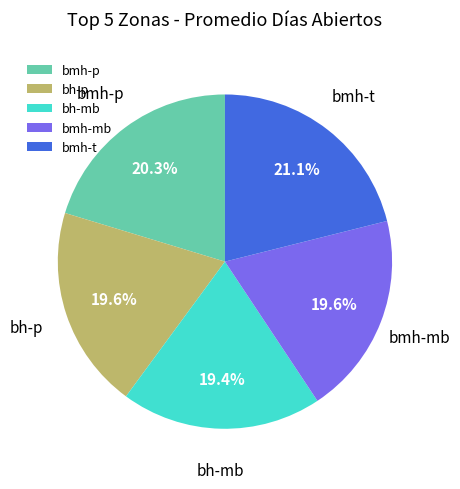

How many segments does this pie chart have?

5